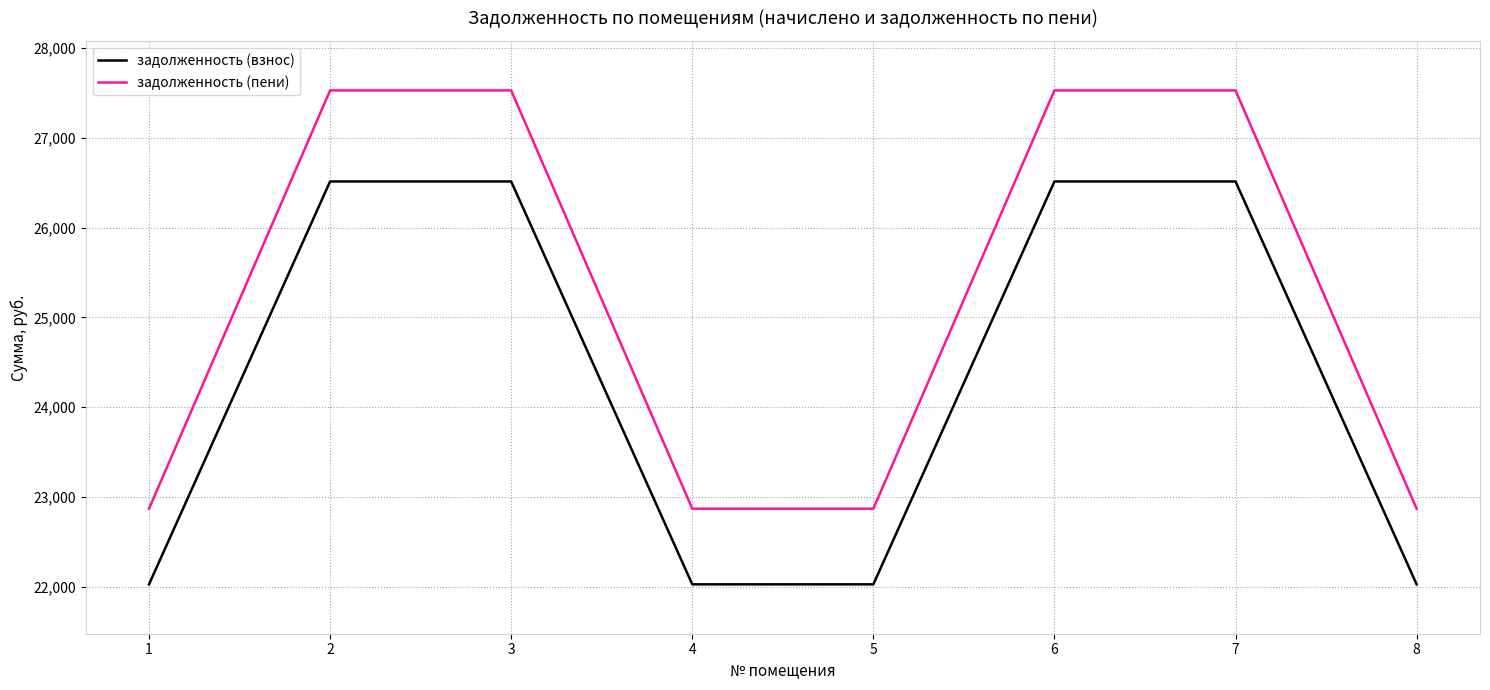

How many values in the задолженность (взнос) series are below 26513?

4